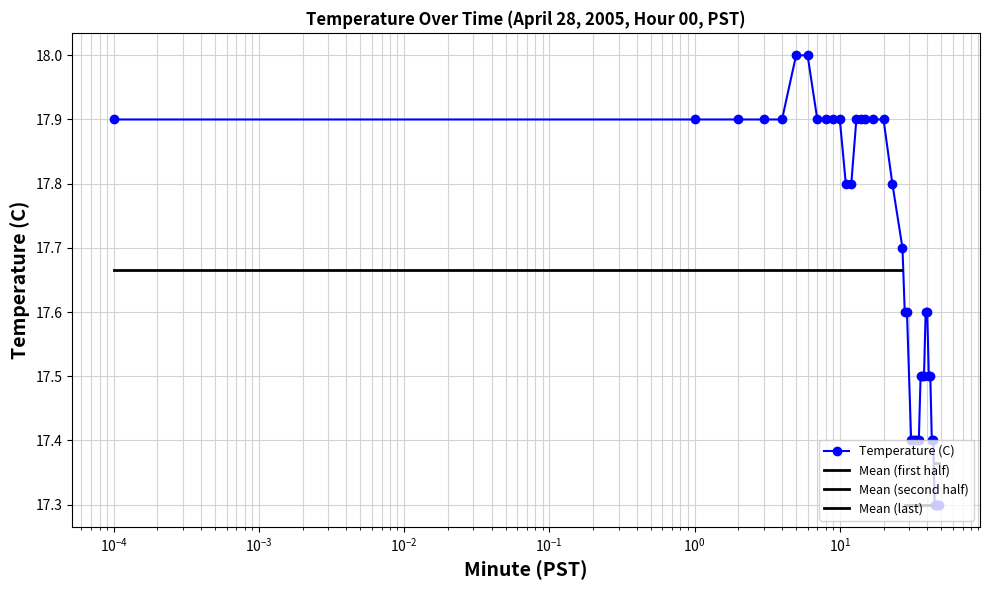

What is the value of the Temperature (C) point at the 11th from the left?

17.9